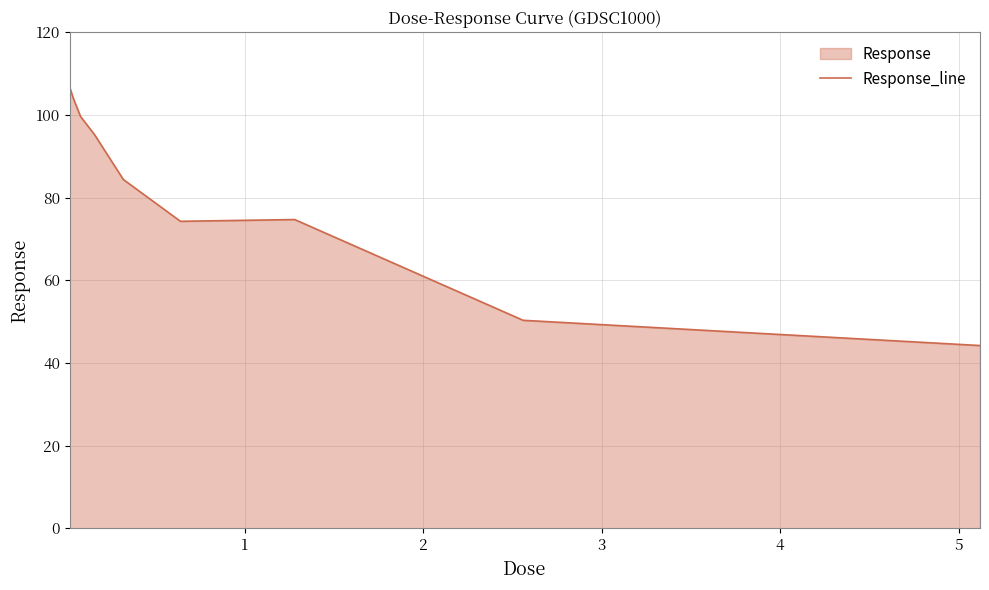

What is the difference between the maximum and minimum values?

62.4